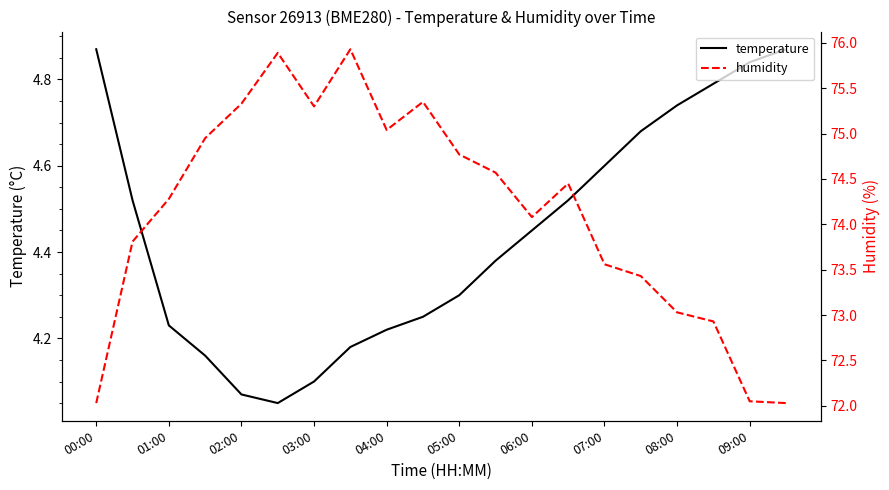

Is it true that temperature equals 4.6 at 07:00?

True